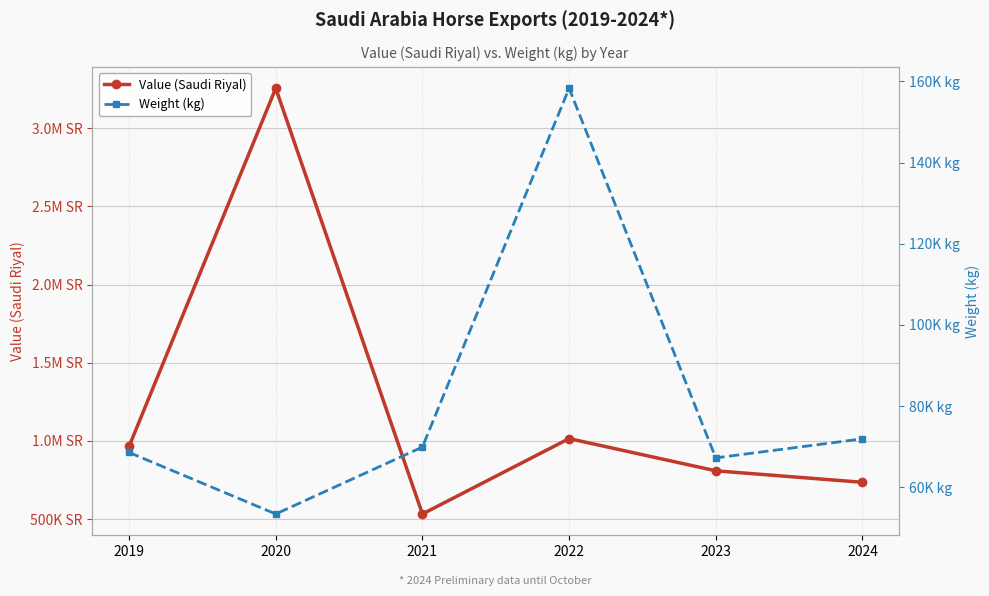

Count the number of data series in this chart.

2